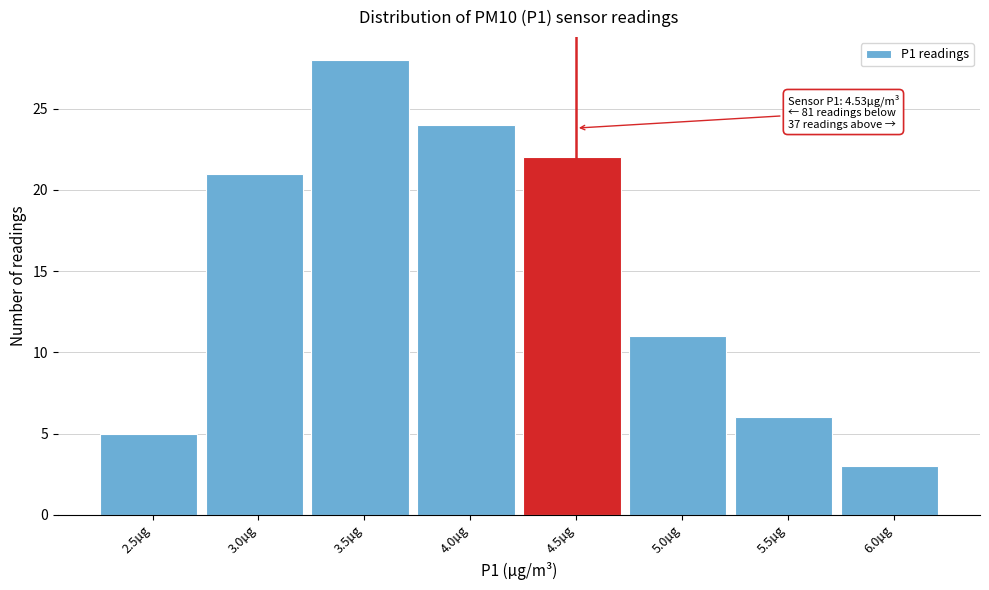

Reading left to right, extract all data points from this chart.

5	21	28	24	22	11	6	3